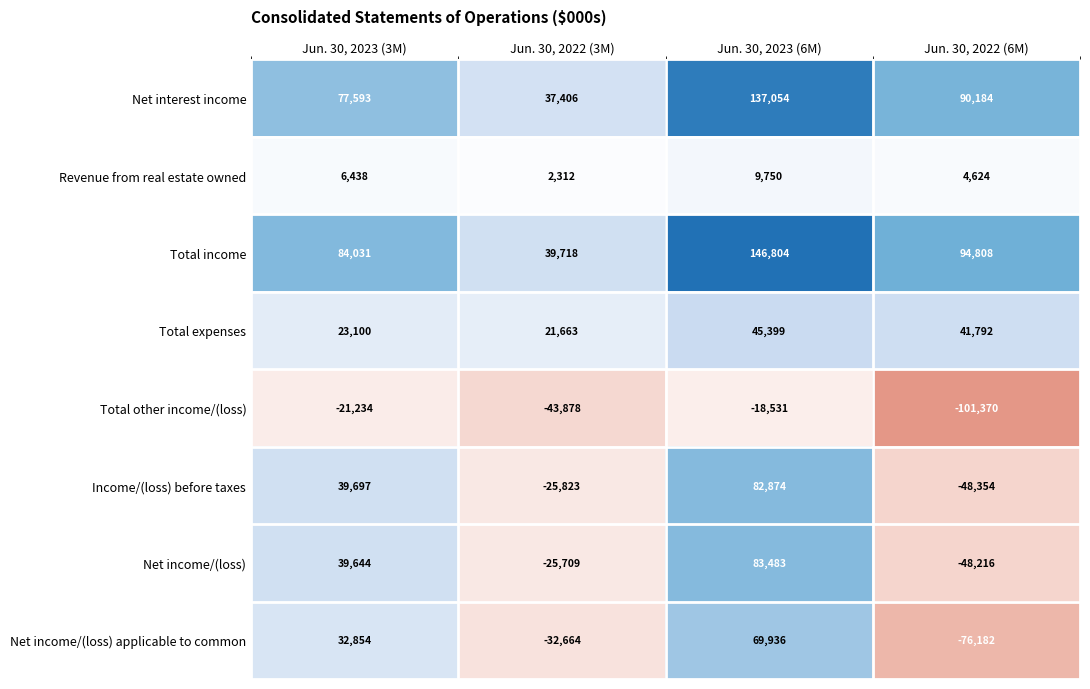

True or false: Net interest income has a value of 137054 at Jun. 30, 2023 (6M).

True